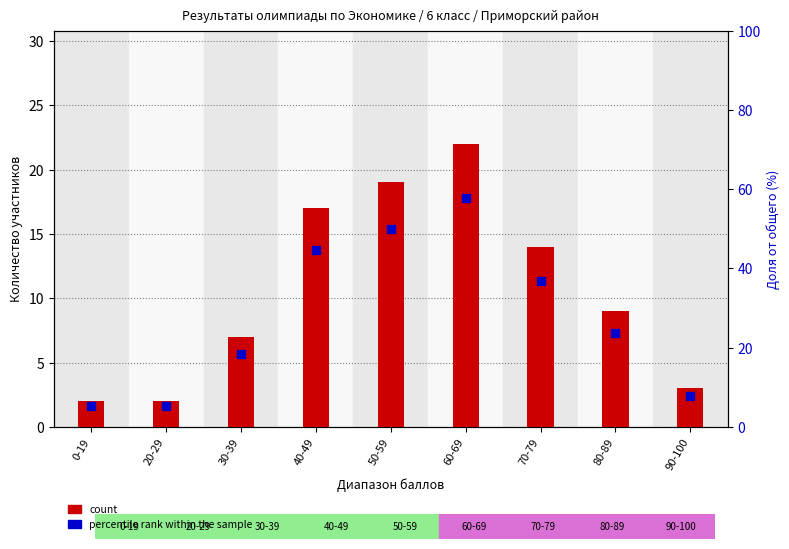

What is the sum of the count values at 0-19 and 90-100?

5.0